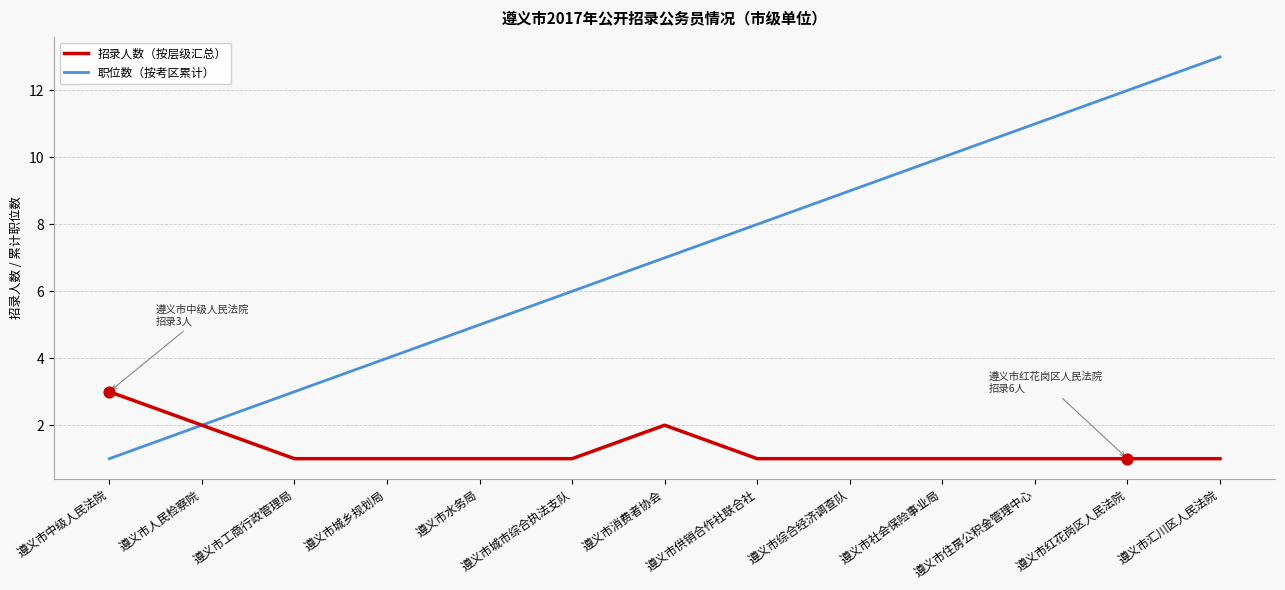

Between 遵义市城市综合执法支队 and 遵义市综合经济调查队, which series saw the biggest shift?

职位数（按考区累计）